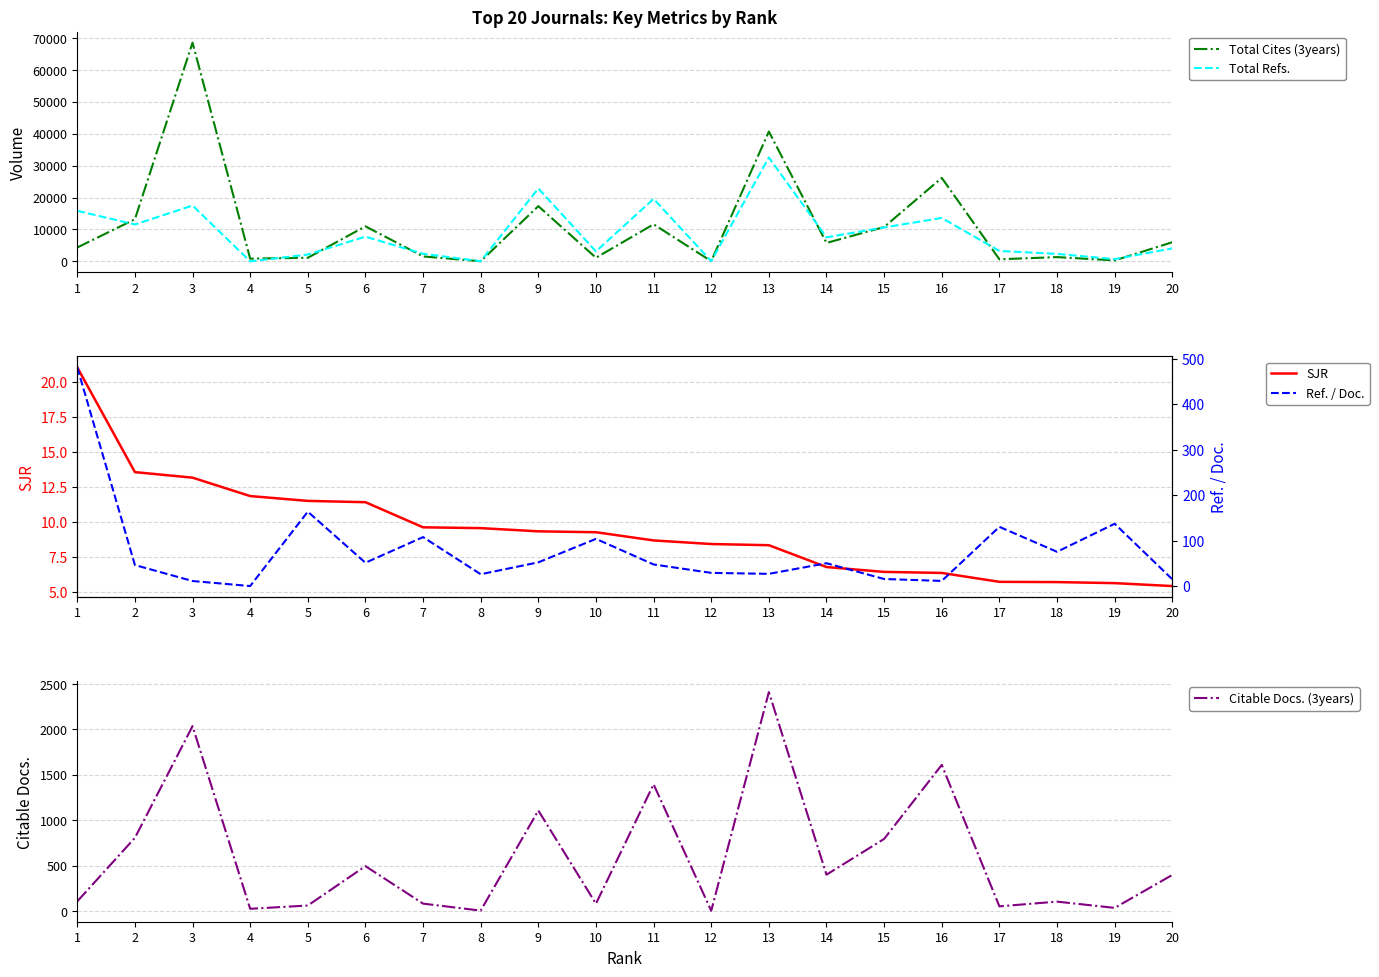

The Total Refs. series shows 3114.0 at 10. True or false?

True